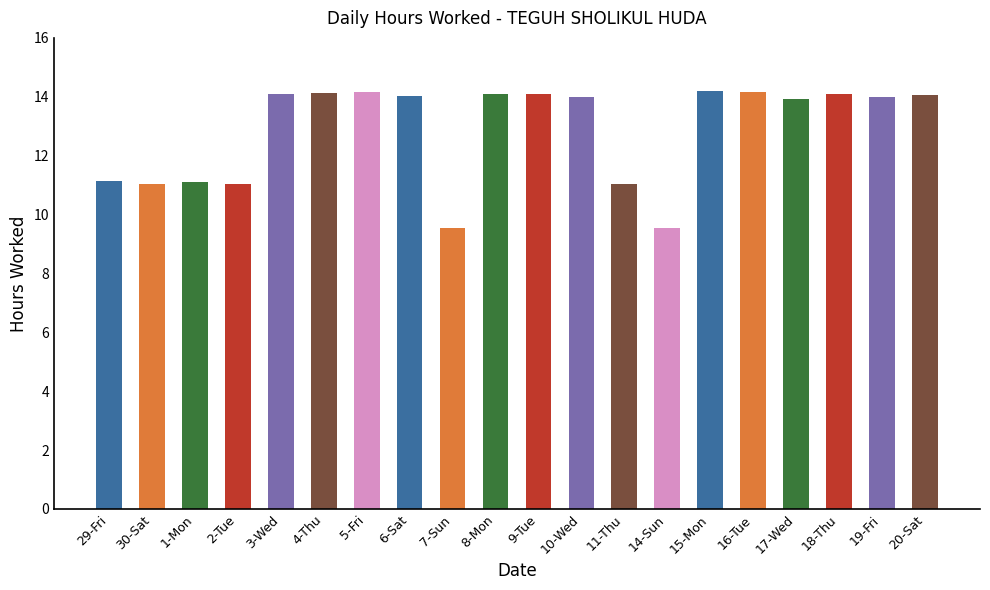

Does the chart contain any negative values?

No